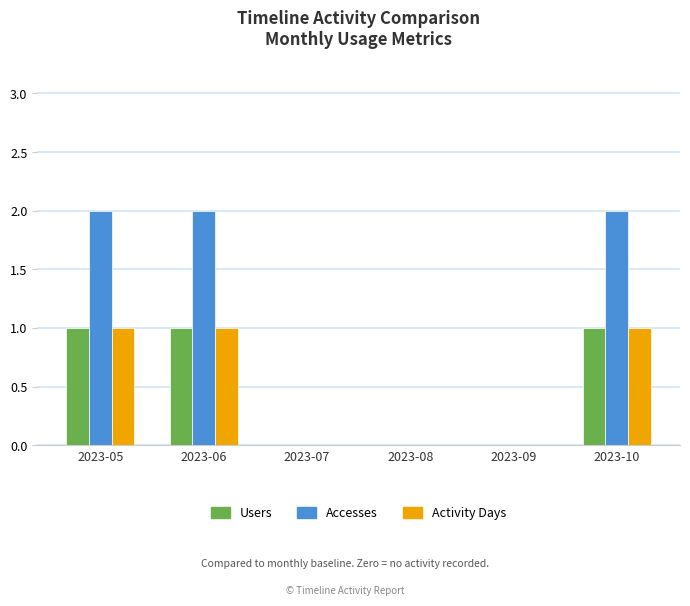

Is it true that Users equals 0 at 2023-08?

True